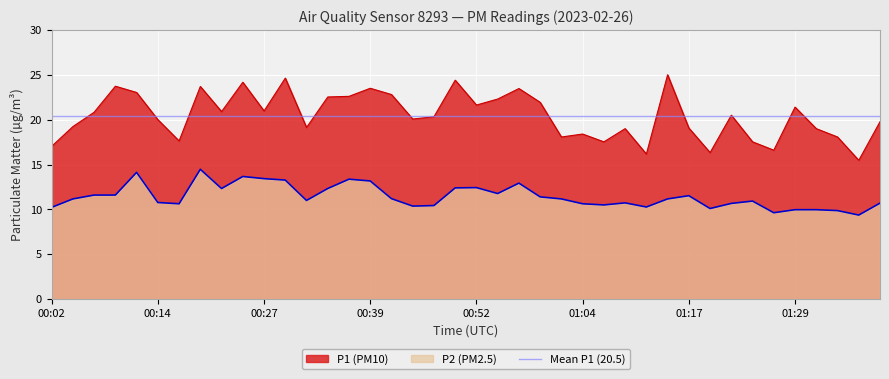

Count the number of data series in this chart.

2